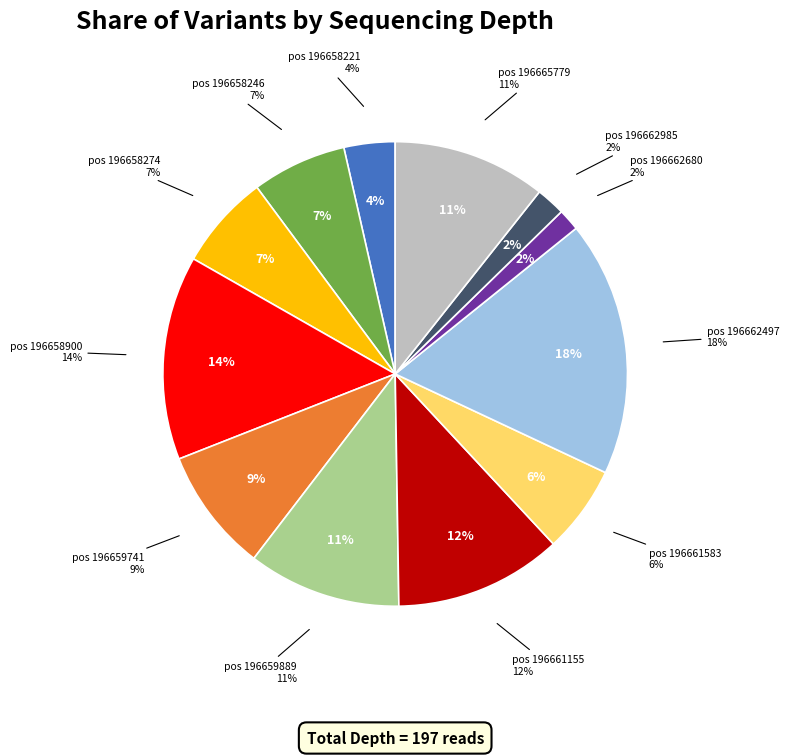

Which has a higher value, 196658246 or 196662497?

196662497